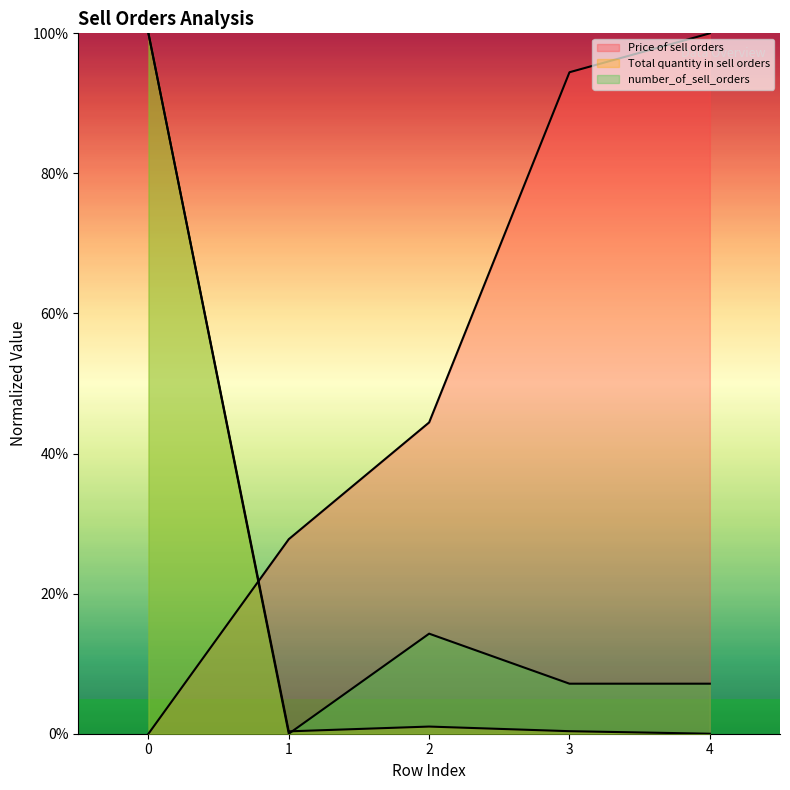

How many lines are shown in the chart?

3